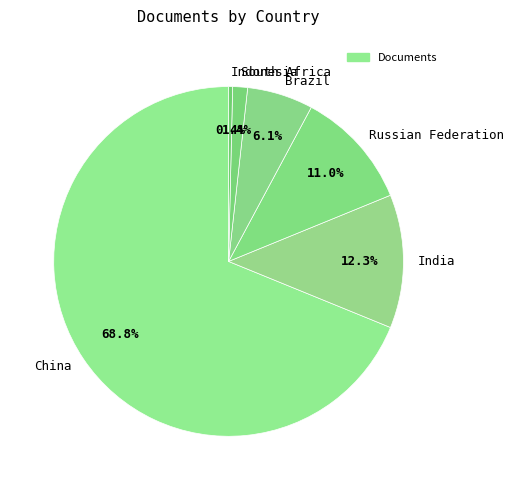

How many slices are in this pie chart?

6